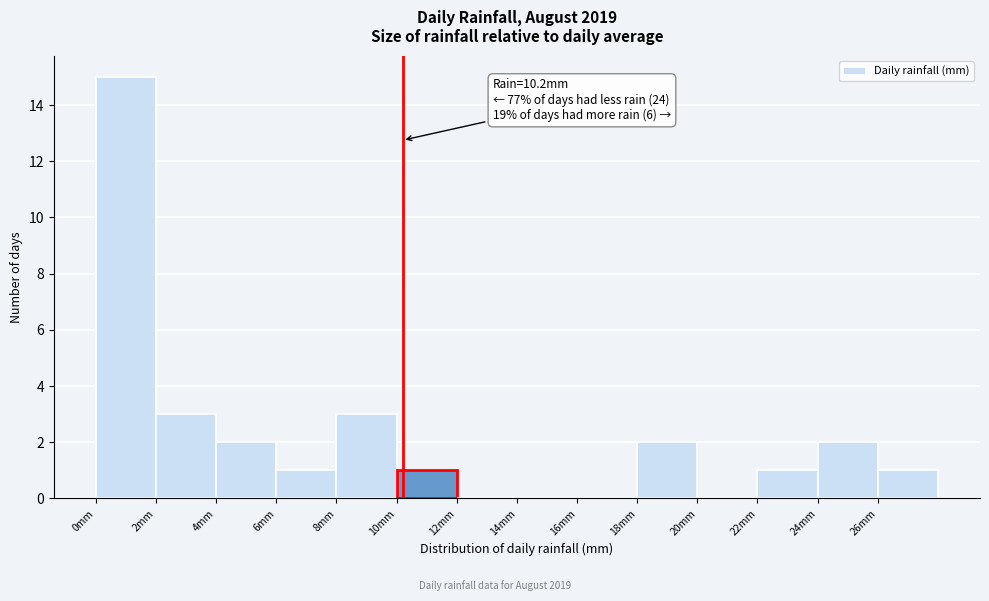

Over which range of the x-axis is the bar tallest?

0 to 2